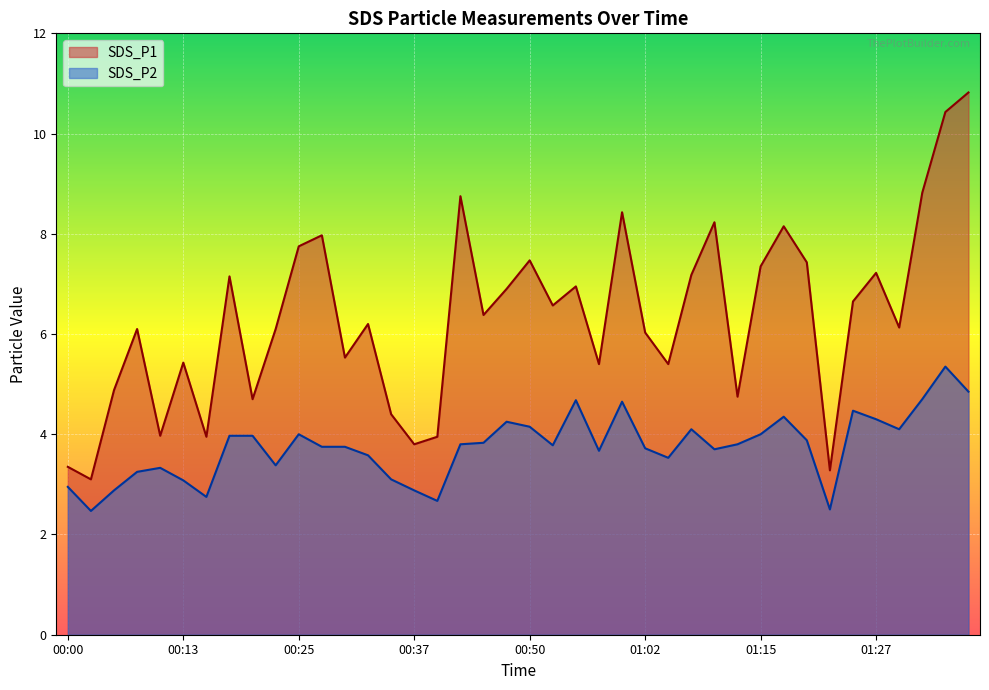

Reading right to left, transcribe all the data shown in this chart.

SDS_P1: 01:37=10.8	01:35=10.4	01:32=8.8	01:30=6.1	01:27=7.2	01:25=6.7	01:22=3.3	01:20=7.4	01:17=8.2	01:15=7.3	01:12=4.8	01:10=8.2	01:07=7.2	01:05=5.4	01:02=6.0	01:00=8.4	00:57=5.4	00:55=7.0	00:52=6.6	00:50=7.5	00:47=6.9	00:45=6.4	00:42=8.8	00:40=4.0	00:37=3.8	00:35=4.4	00:32=6.2	00:30=5.5	00:27=8.0	00:25=7.8	00:23=6.1	00:20=4.7	00:18=7.2	00:15=4.0	00:13=5.4	00:10=4.0	00:07=6.1	00:05=4.9	00:02=3.1	00:00=3.4
SDS_P2: 01:37=4.8	01:35=5.3	01:32=4.7	01:30=4.1	01:27=4.3	01:25=4.5	01:22=2.5	01:20=3.9	01:17=4.3	01:15=4.0	01:12=3.8	01:10=3.7	01:07=4.1	01:05=3.5	01:02=3.7	01:00=4.7	00:57=3.7	00:55=4.7	00:52=3.8	00:50=4.2	00:47=4.2	00:45=3.8	00:42=3.8	00:40=2.7	00:37=2.9	00:35=3.1	00:32=3.6	00:30=3.8	00:27=3.8	00:25=4.0	00:23=3.4	00:20=4.0	00:18=4.0	00:15=2.8	00:13=3.1	00:10=3.3	00:07=3.2	00:05=2.9	00:02=2.5	00:00=3.0